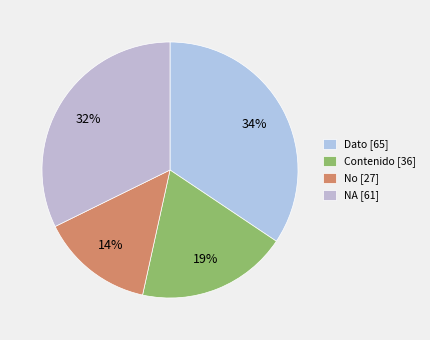

Between NA and Contenido, which is larger?

NA